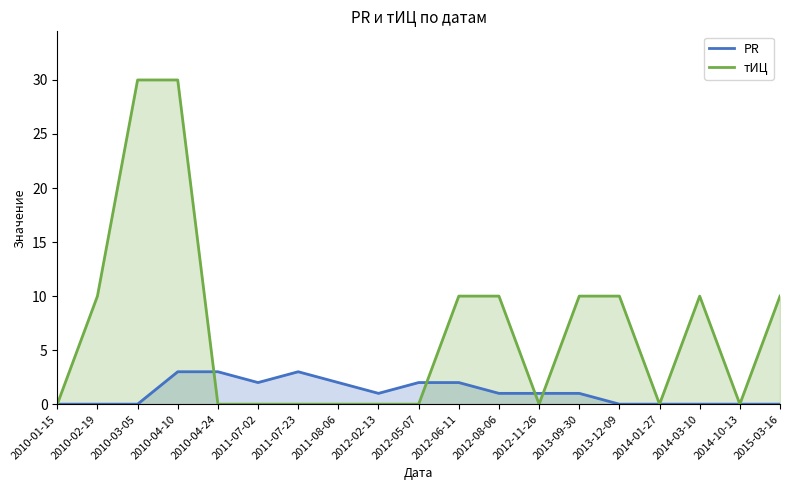

Is it true that тИЦ equals 3 at 2012-06-11?

False